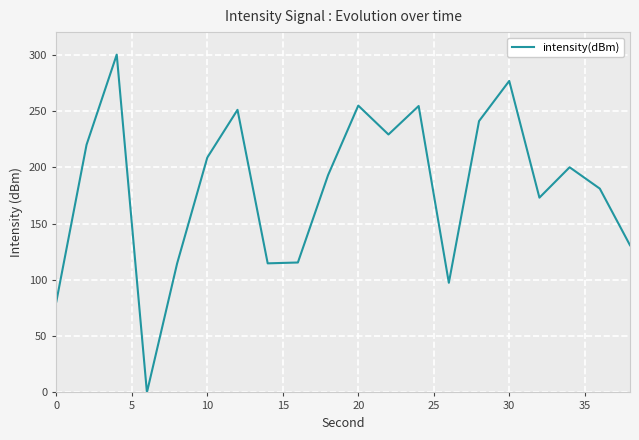

What is the difference between the maximum and minimum values?

300.0